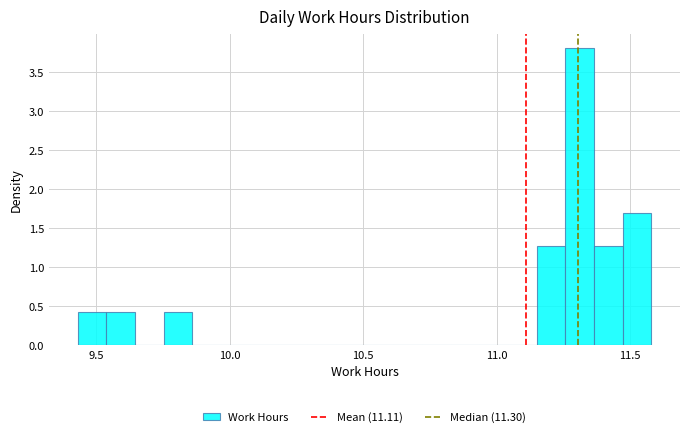

Around what value on the x-axis is the tallest bar? Give the approximate position of its centre, as read against the axis.

11.30